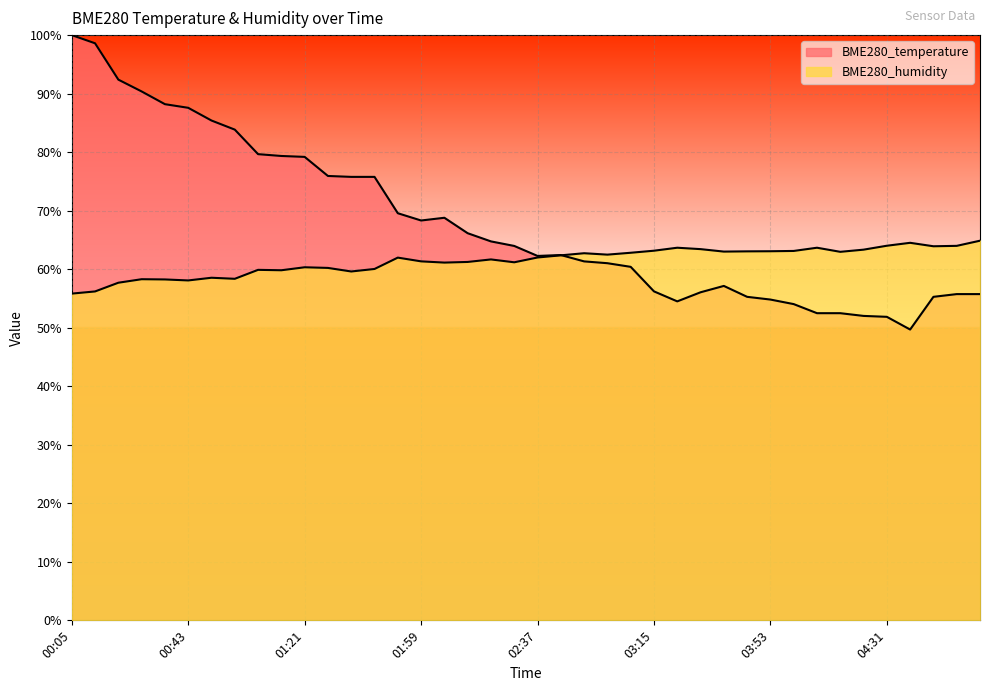

How many intersections are there between BME280_humidity and BME280_temperature?

1